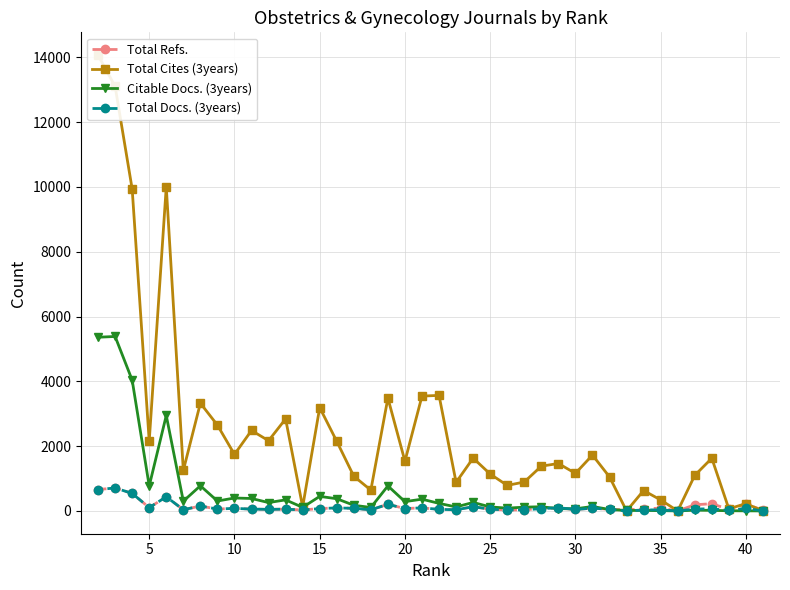

Is it true that Citable Docs. (3years) equals 281 at 15?

False